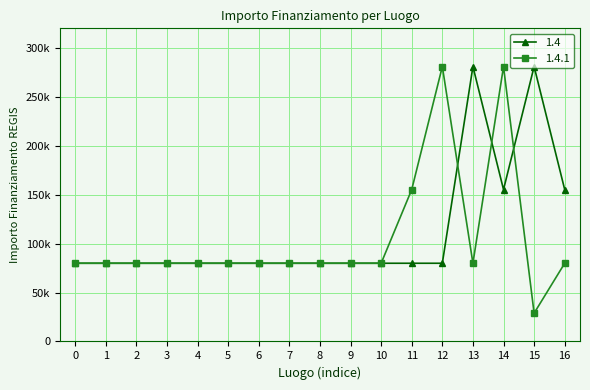

Is this an area chart (filled region under the line)?

No